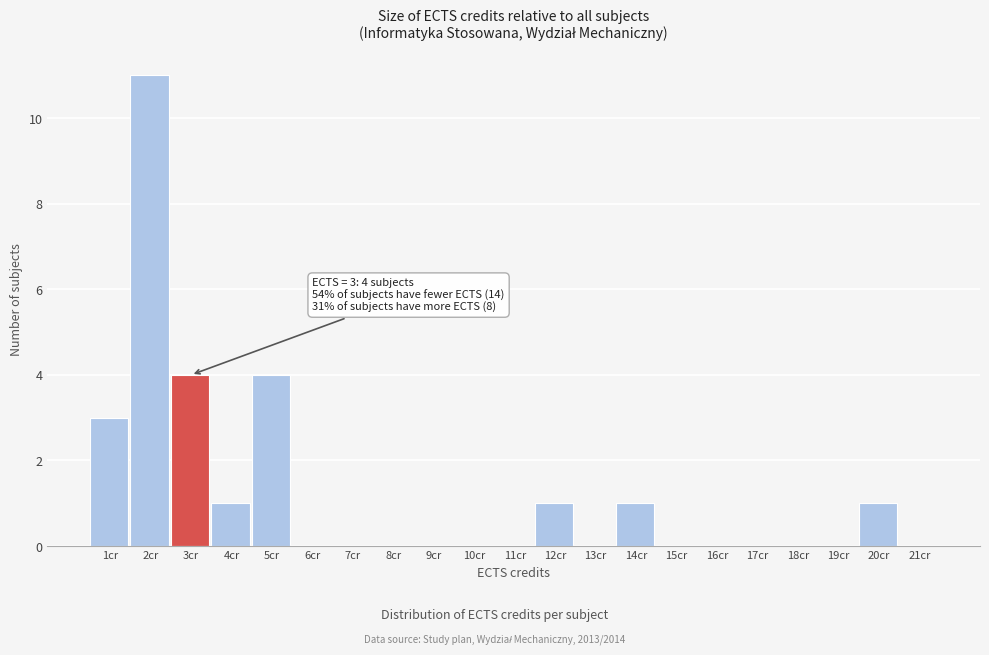

Reading left to right, transcribe all the data shown in this chart.

1cr=3	2cr=11	3cr=4	4cr=1	5cr=4	6cr=0	7cr=0	8cr=0	9cr=0	10cr=0	11cr=0	12cr=1	13cr=0	14cr=1	15cr=0	16cr=0	17cr=0	18cr=0	19cr=0	20cr=1	21cr=0